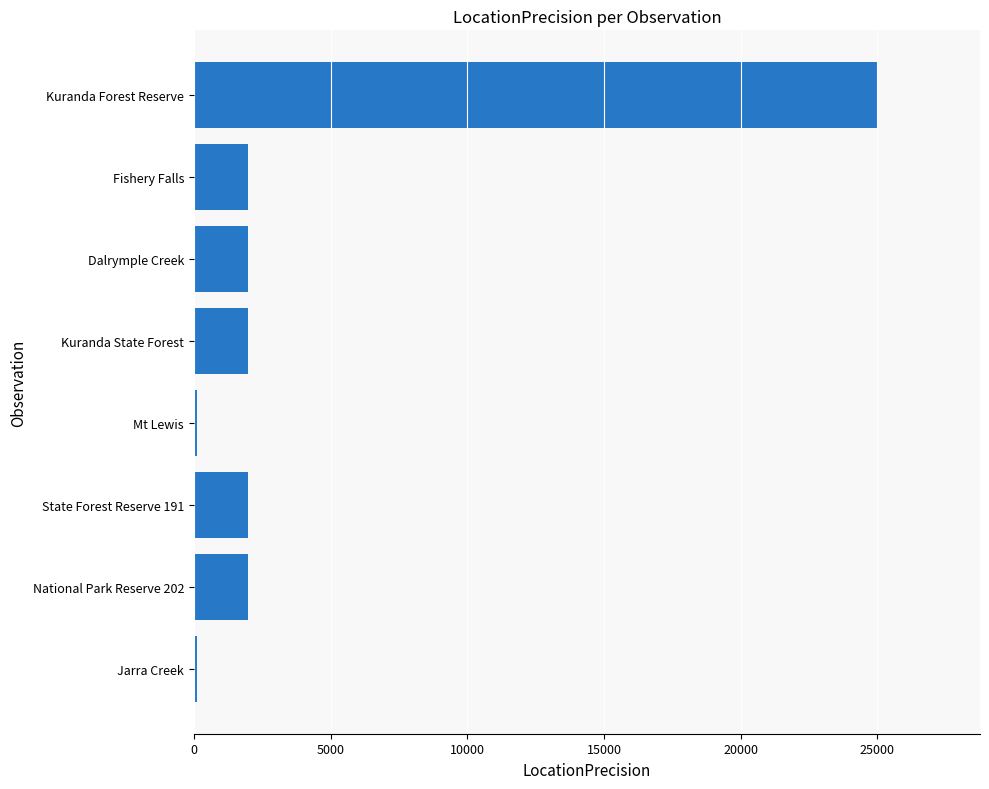

What is the difference between the maximum and minimum values?

24900